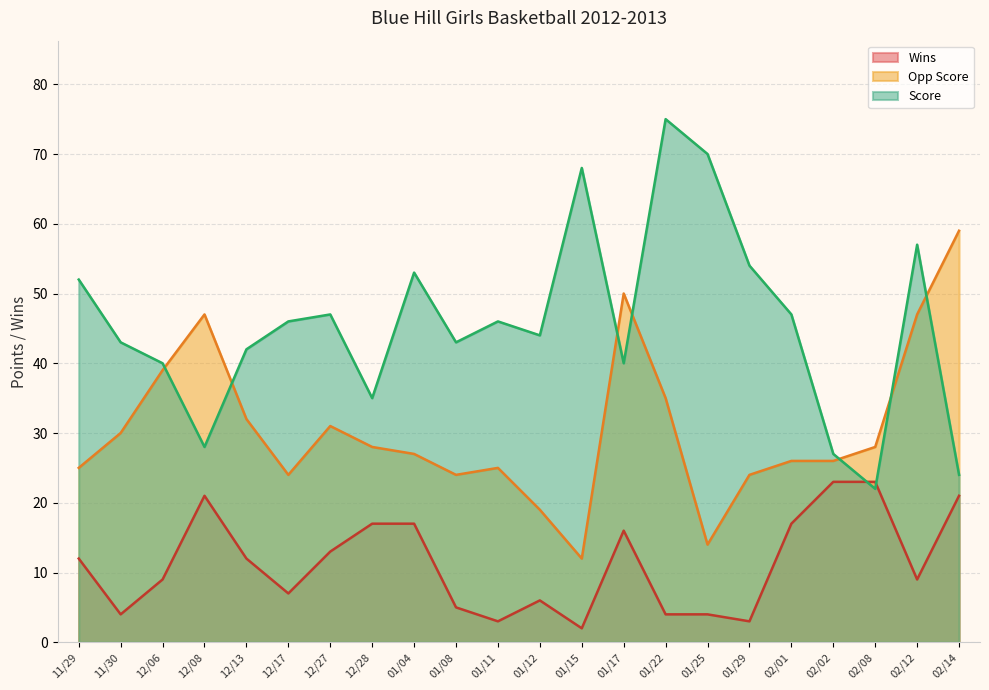

What is the total value across all series at 12/28?

80